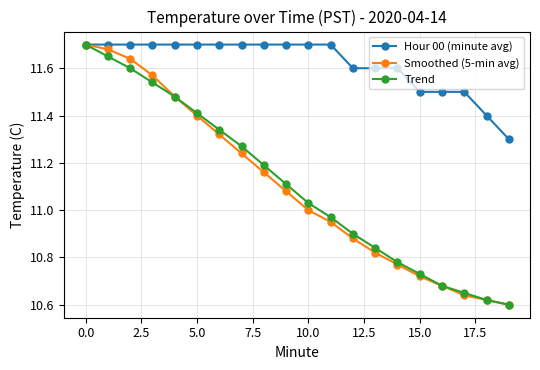

At how many categories does at least one series exceed 10?

20